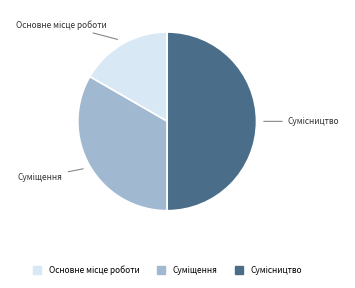

How many slices are in this pie chart?

3